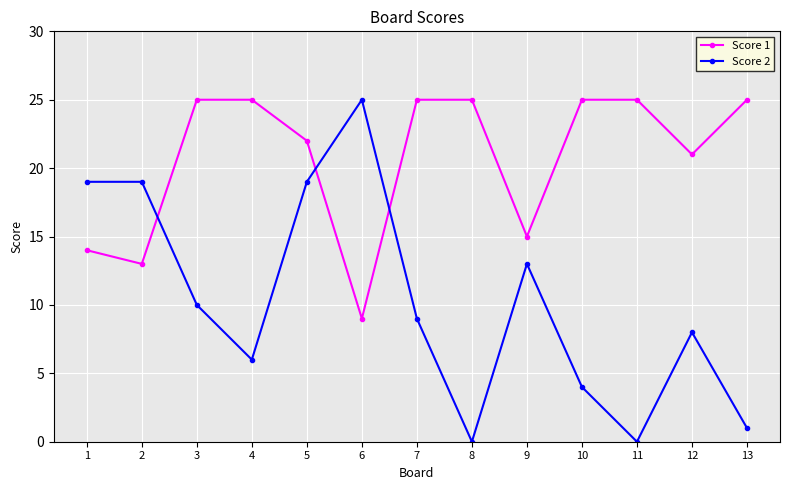

List the series in order of their overall mean, lowest first.

Score 2, Score 1